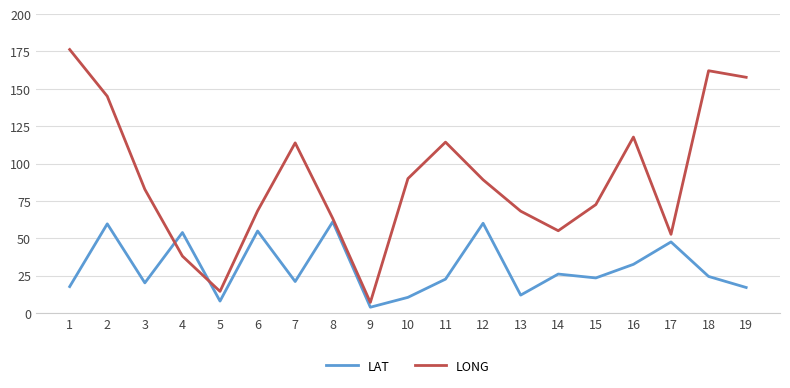

Which series ends up on top after the final intersection of LAT and LONG?

LONG